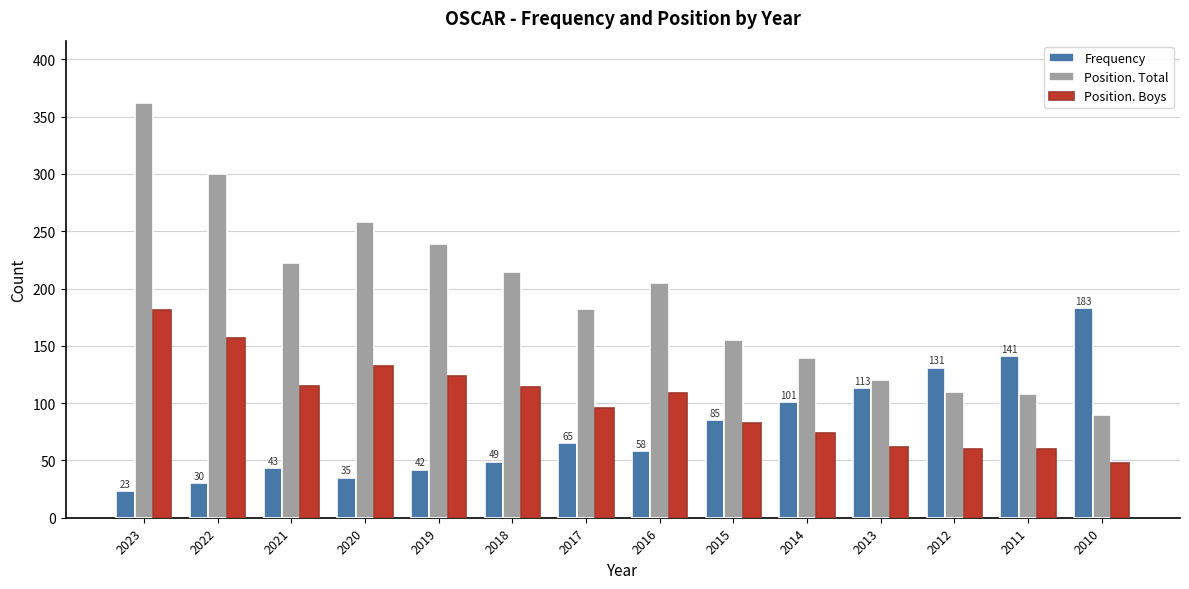

Is the value of Frequency at 2020 greater than the value of Position. Total at 2012?

No